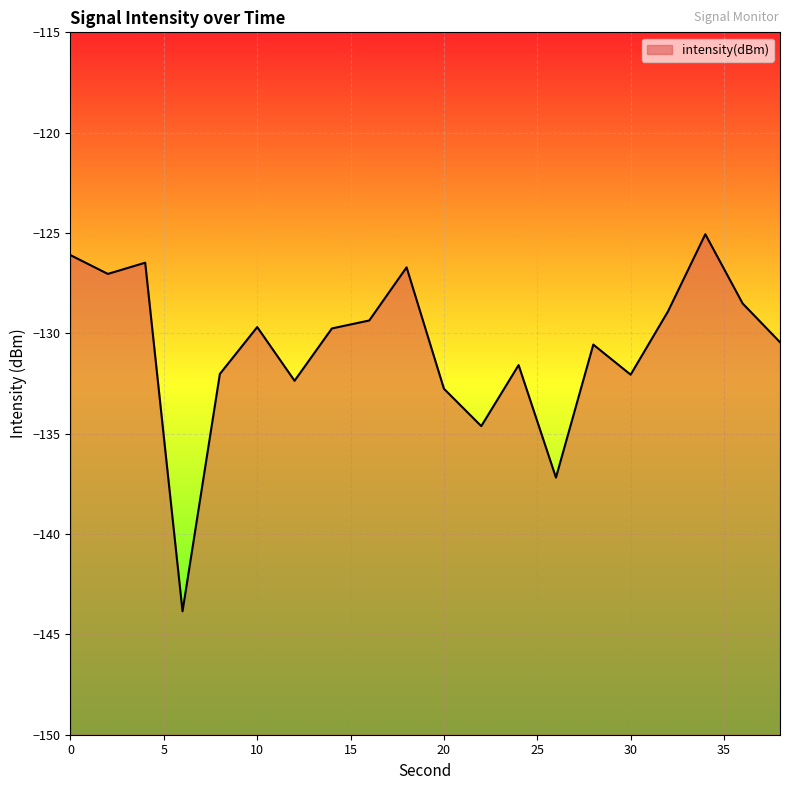

The chart shows a value of -132.8 at 20. True or false?

True